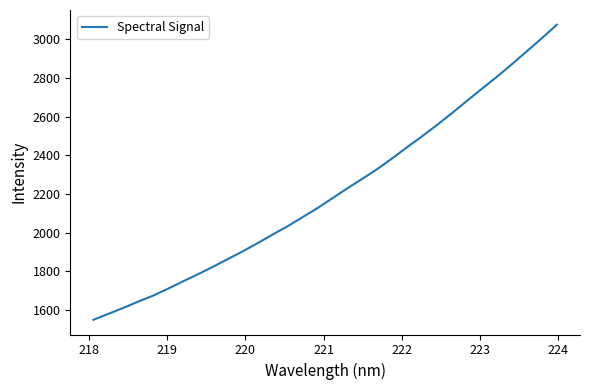

How many lines are shown in the chart?

1